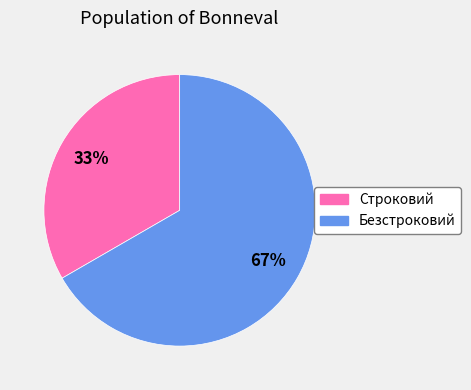

How many segments does this pie chart have?

2